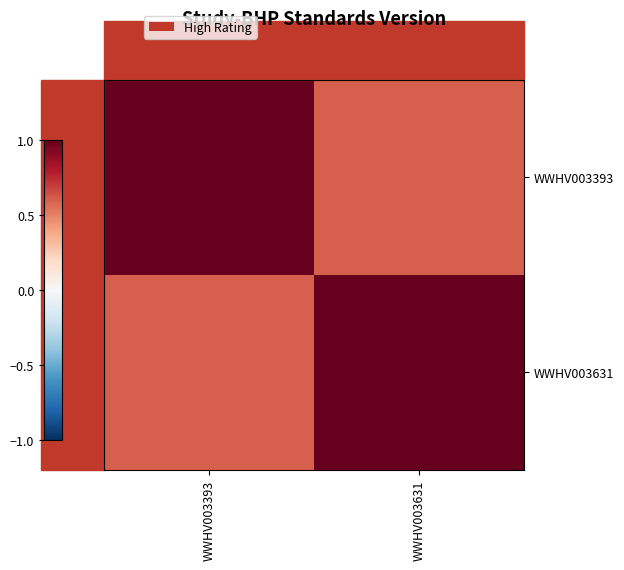

Rank the series by their maximum value, from lowest to highest.

WWHV003393, WWHV003631